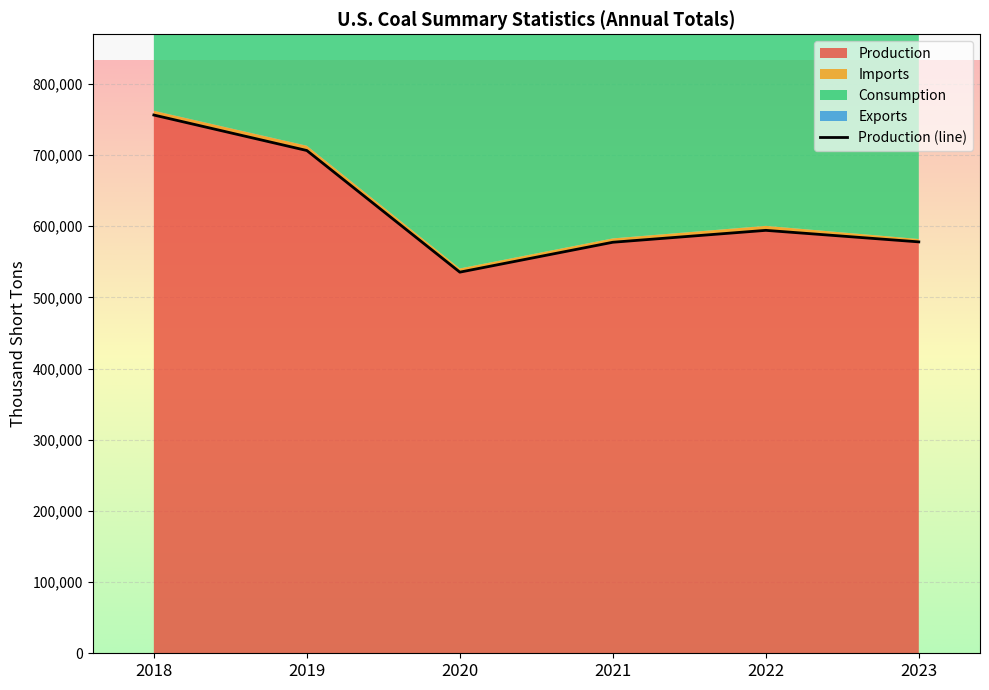

True or false: Consumption has more than 1 points higher than both neighbors.

False